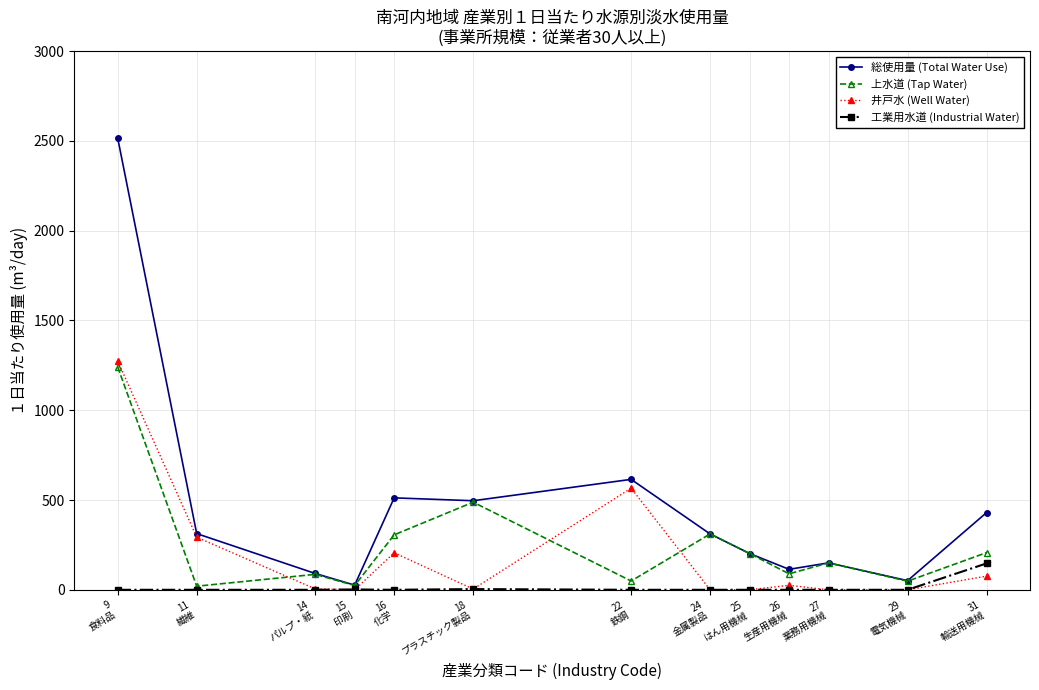

Where is 井戸水 (Well Water) nearest to the value 637?

22
鉄鋼